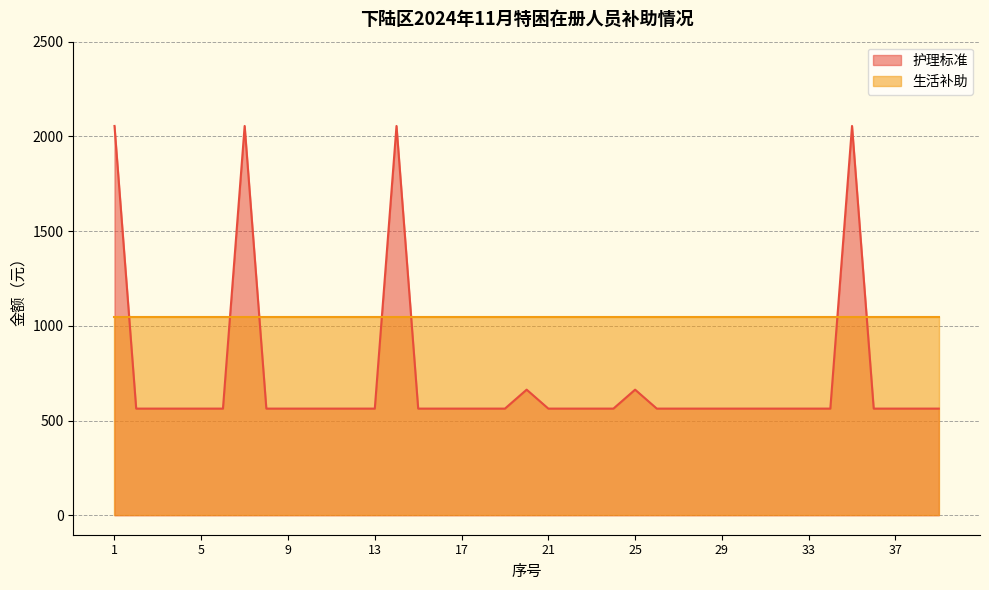

Reading left to right, list all the values displayed in this chart.

2055	563	563	563	563	563	2055	563	563	563	563	563	563	2055	563	563	563	563	563	663	563	563	563	563	663	563	563	563	563	563	563	563	563	563	2055	563	563	563	563